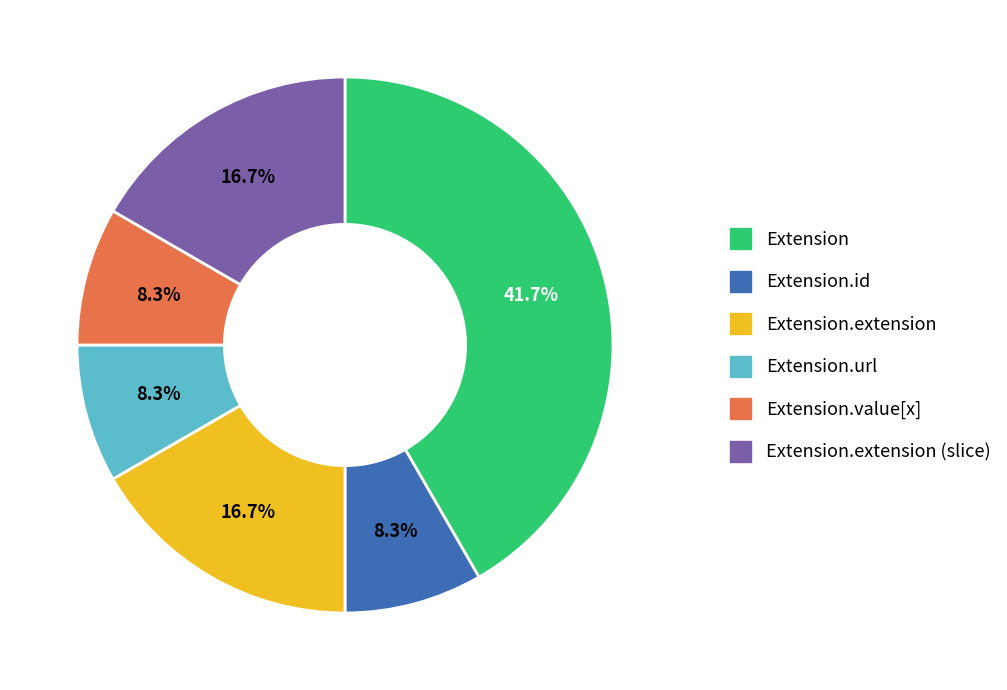

Is the sum of Extension.id and Extension.value[x] greater than half?

No